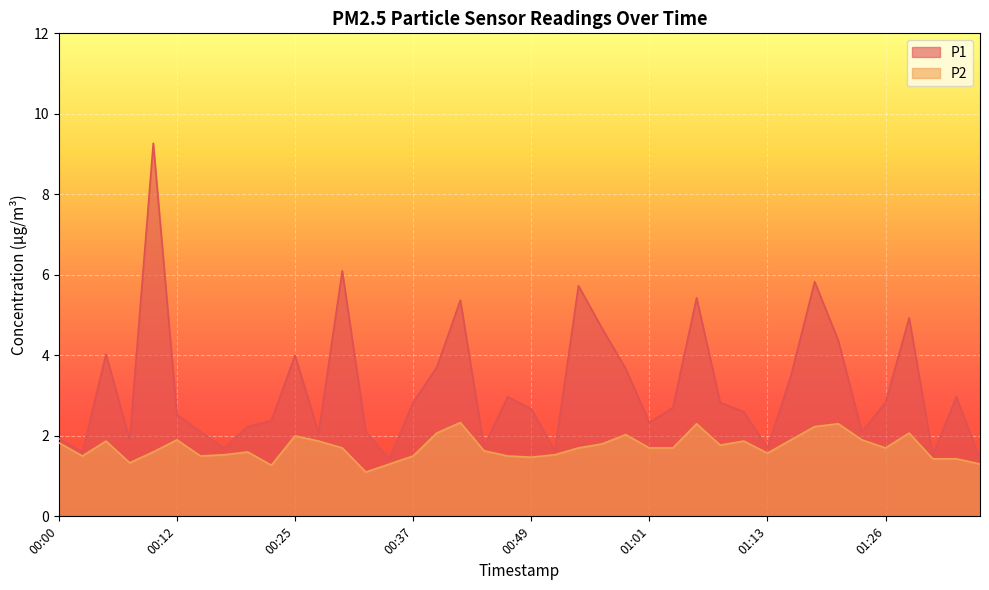

In P1, how many points are lower than both neighbors (excluding endpoints)?

11